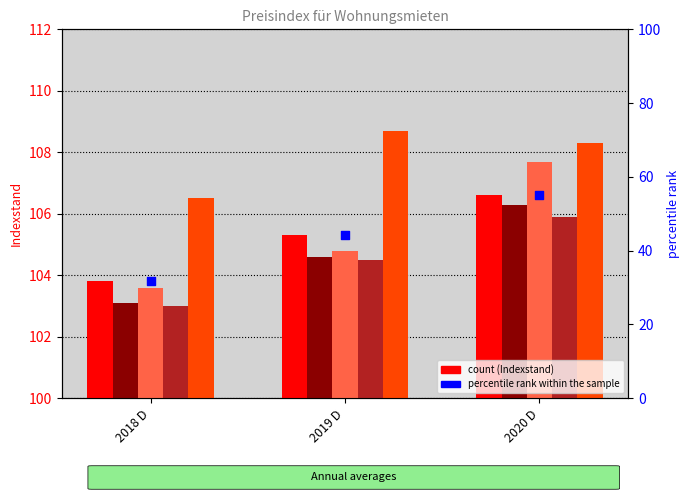

Which series reaches the maximum Y coordinate?

Wohnungs-nebenkosten